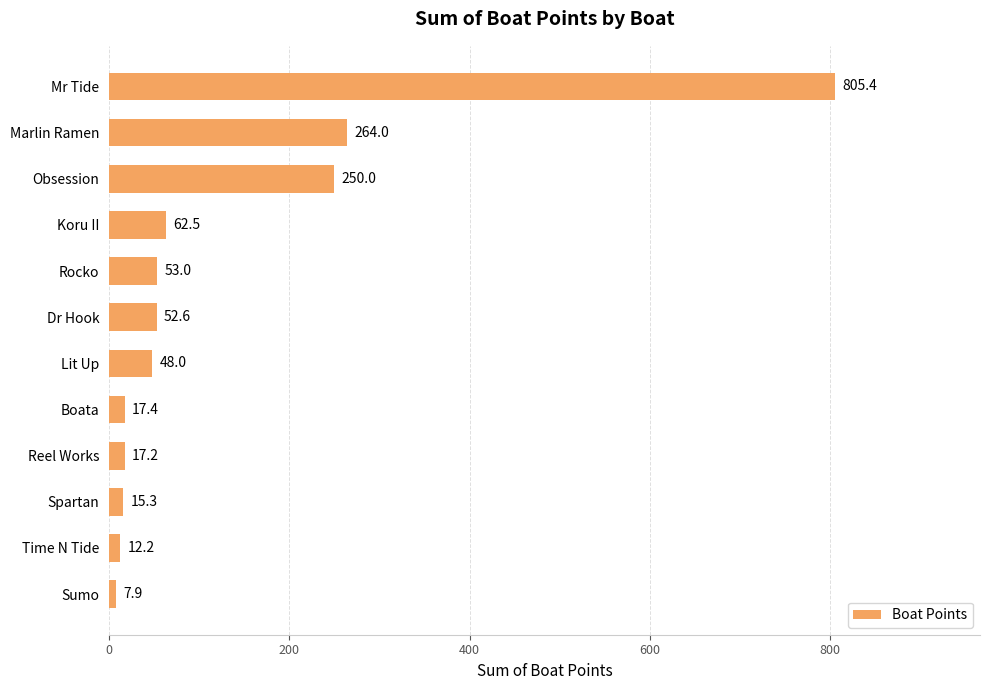

How many bars are there in total?

12